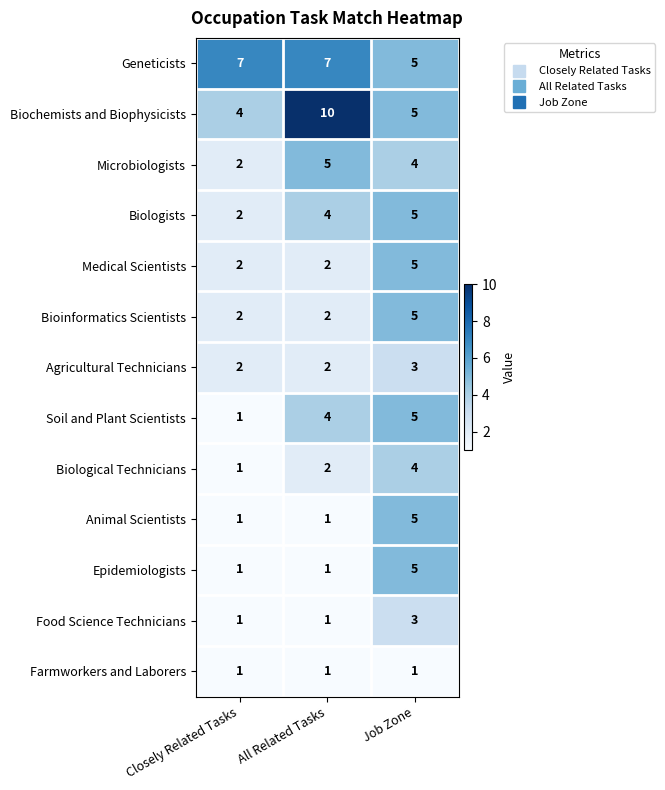

Count the number of data series in this chart.

13